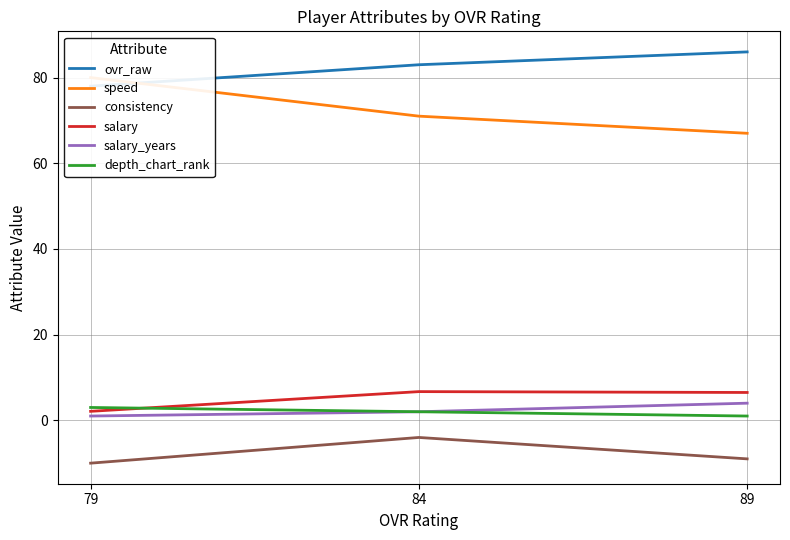

What is the greatest value displayed?

86.0